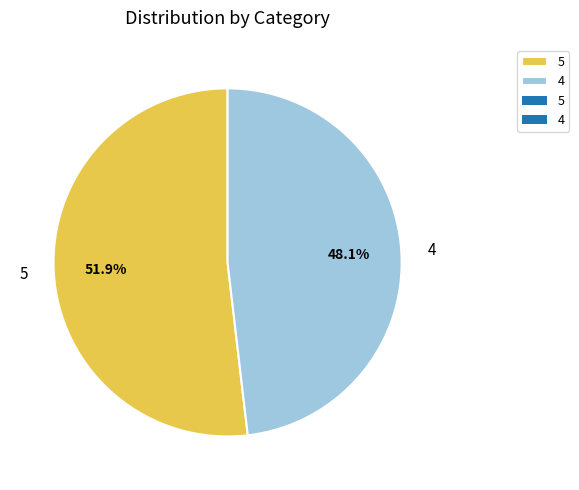

To the nearest percent, what portion does 5 represent?

52%